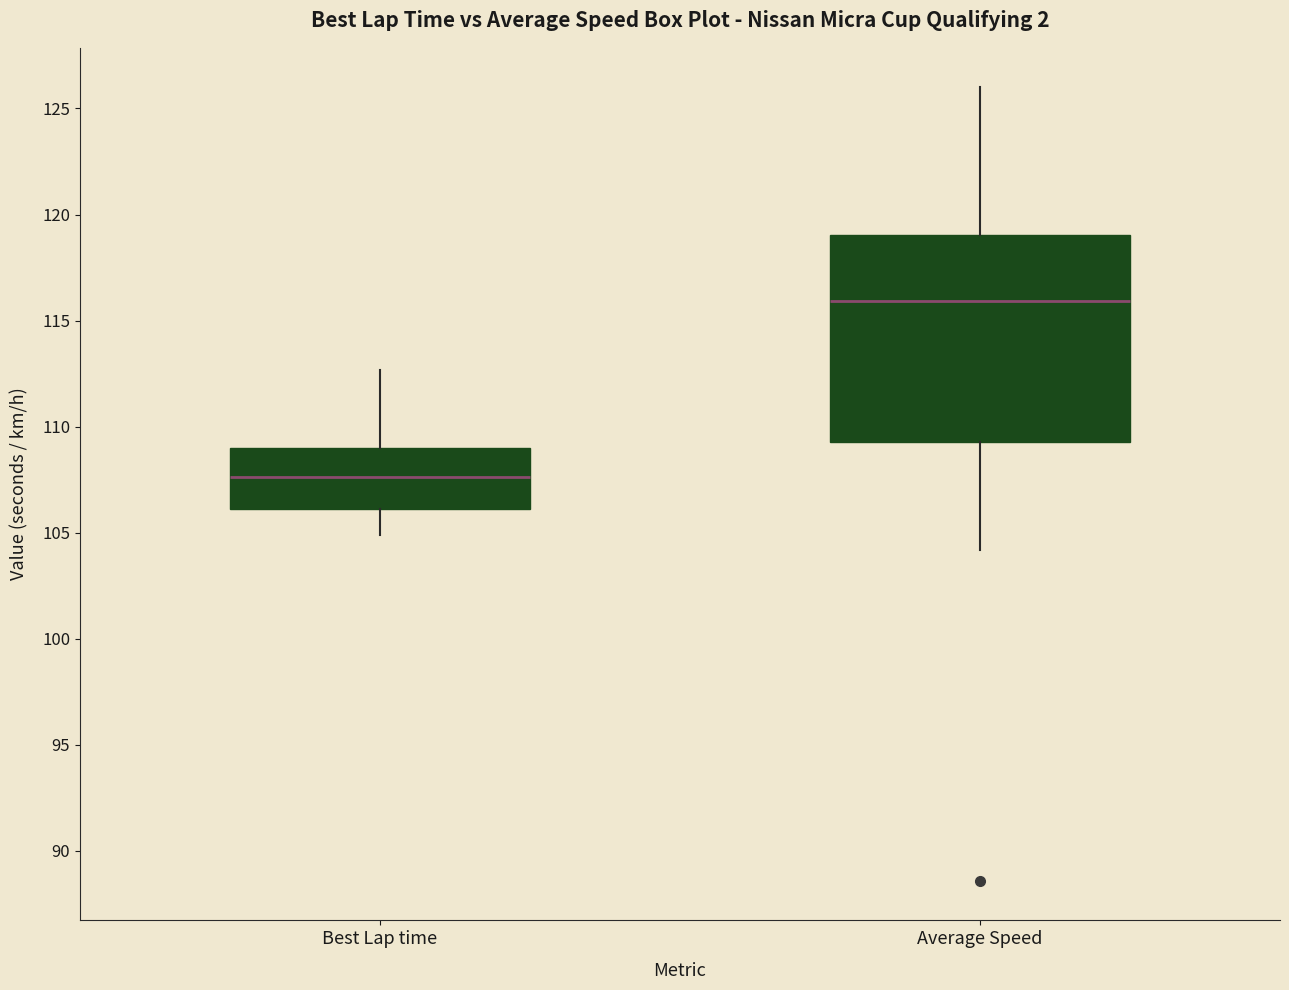

Which box has the lowest median line?

Best Lap time